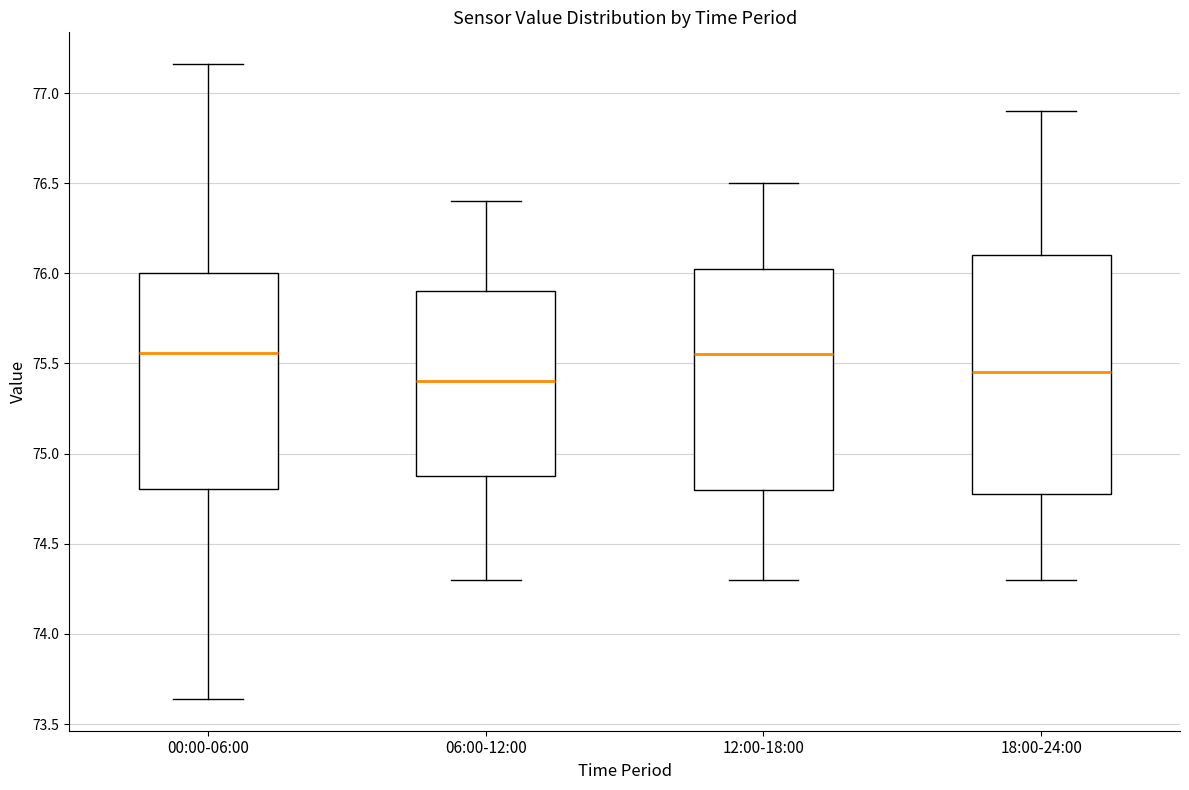

Where is the lower edge of the box for 12:00-18:00 on the y-axis? The values are not printed on the chart, so give them approximately, as read against the axis.

74.80